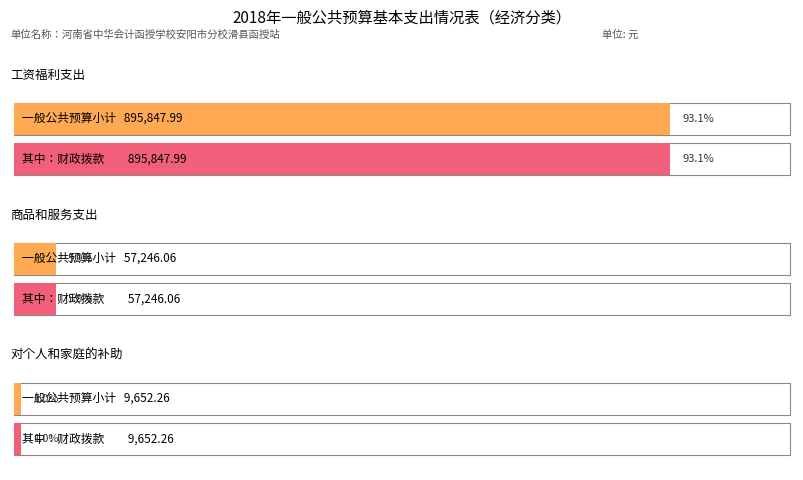

What is the value of the 一般公共预算小计 bar at the 1st from the left?

895848.0